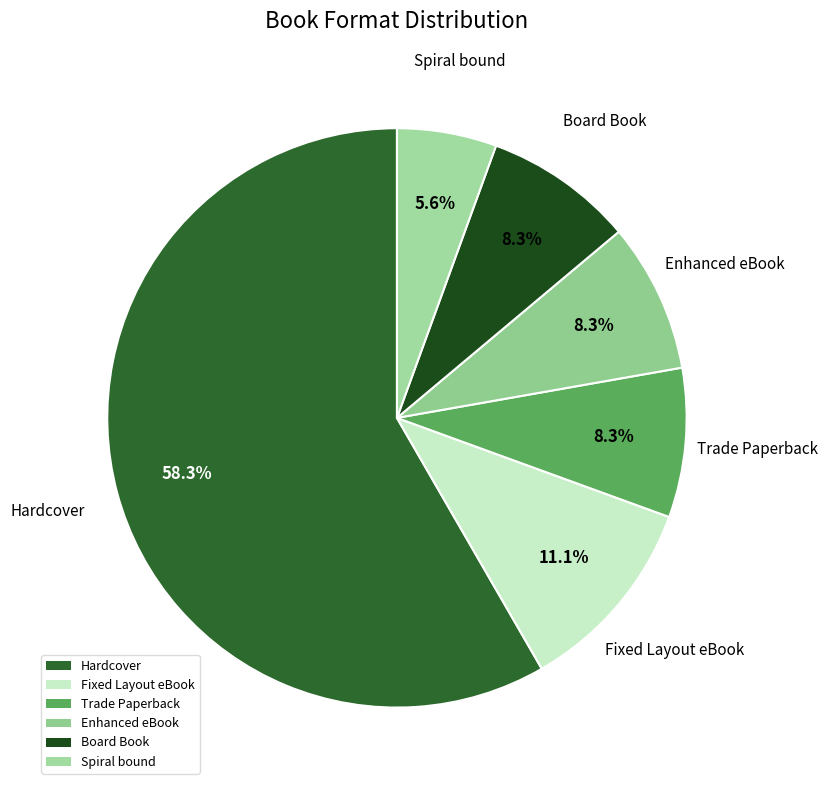

Approximately how many times larger is the value at Spiral bound compared to Board Book?

0.7